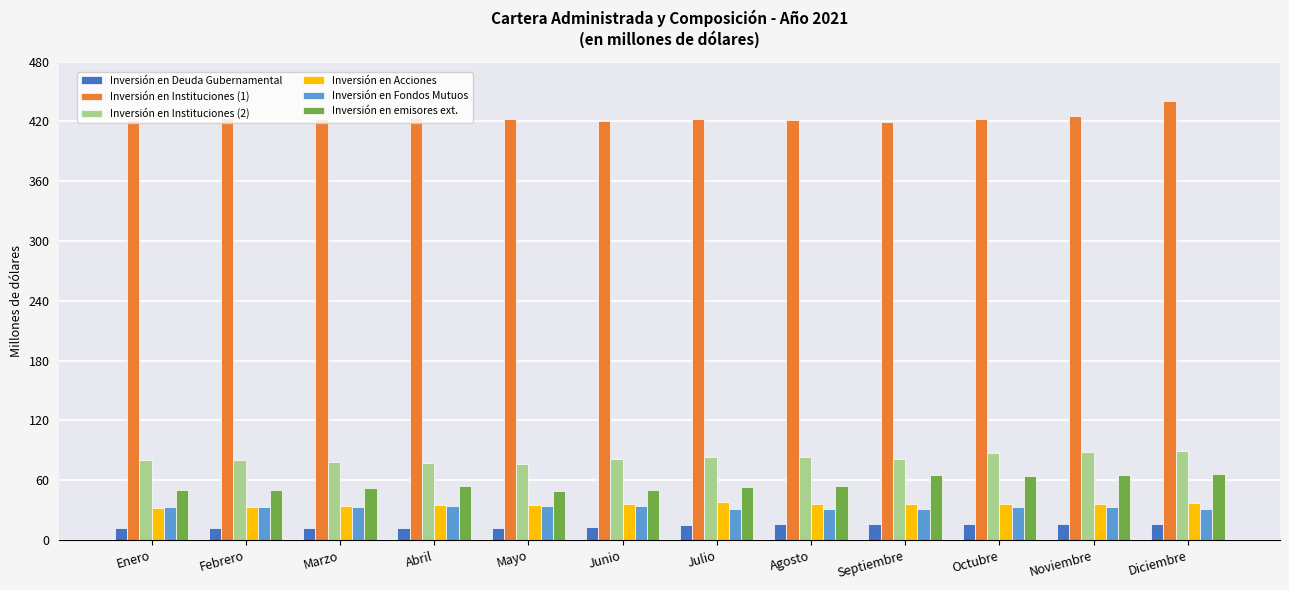

True or false: Inversión en Acciones has a value of 18.7 at Octubre.

False